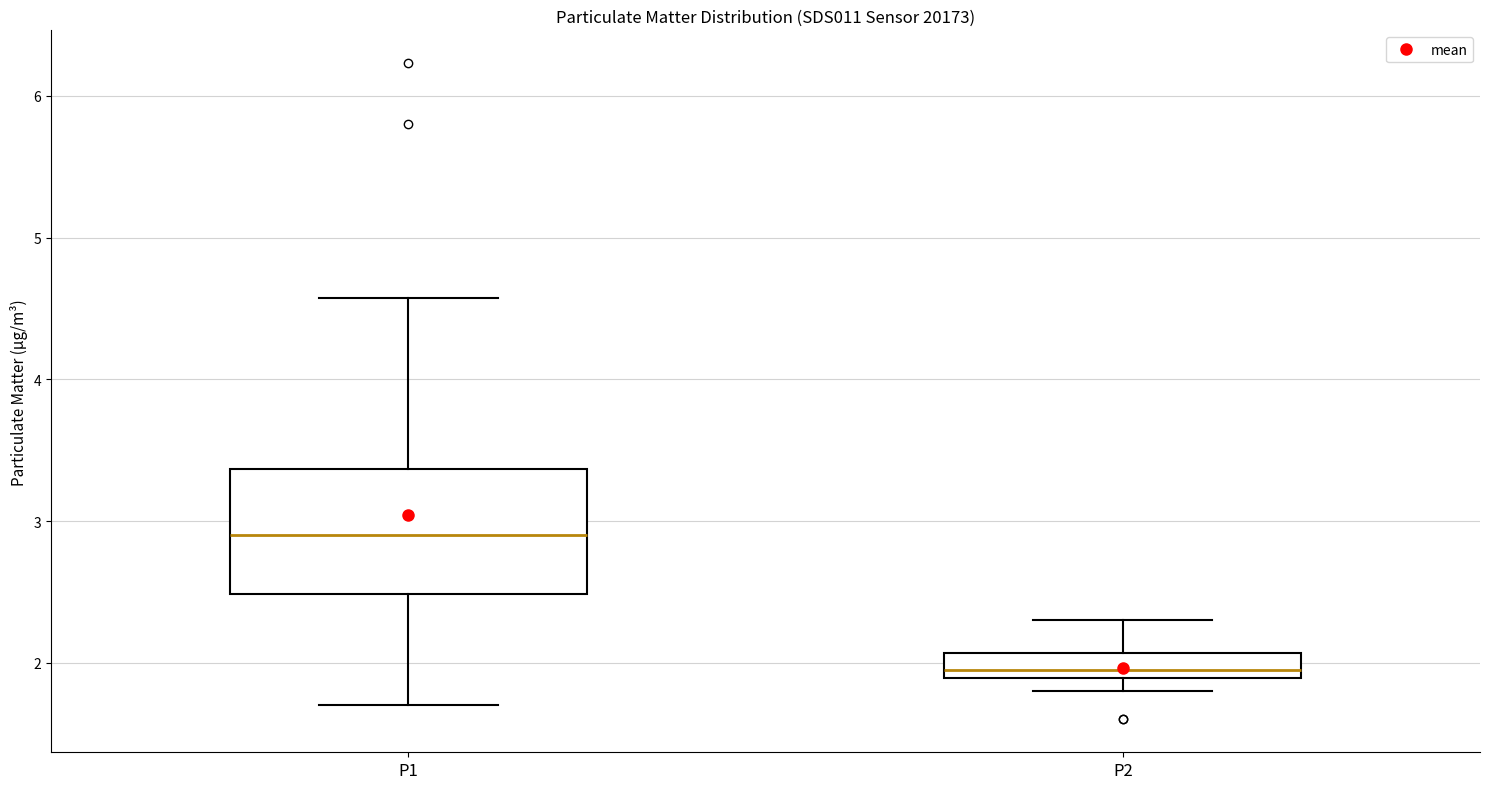

Where does the median line of the box for P2 sit on the y-axis? The values are not printed on the chart, so give them approximately, as read against the axis.

2.0